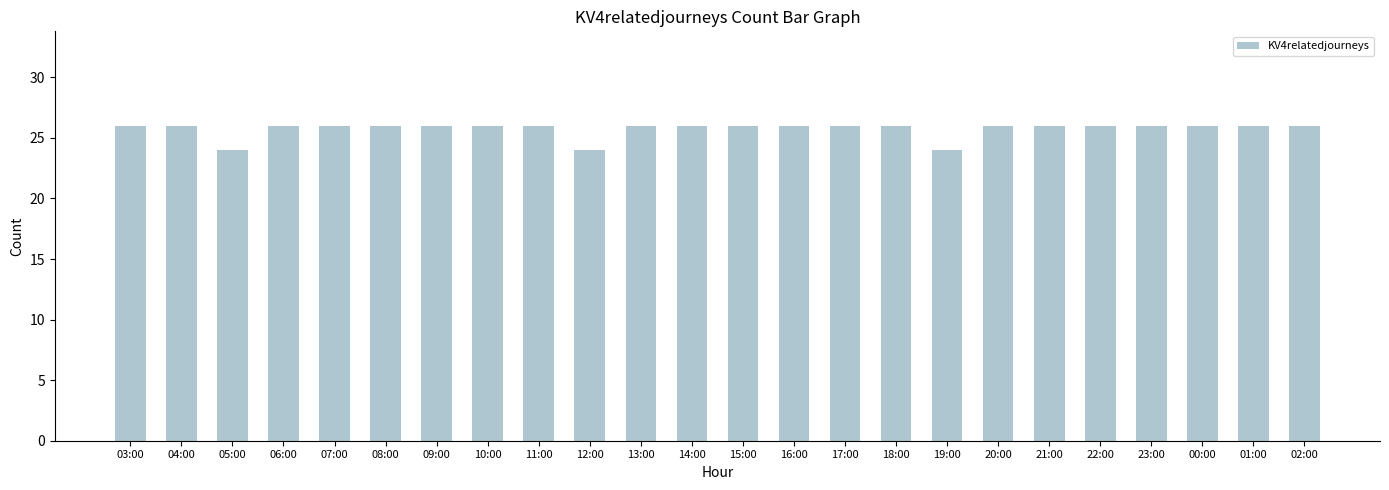

The value at 10:00 is 12. True or false?

False